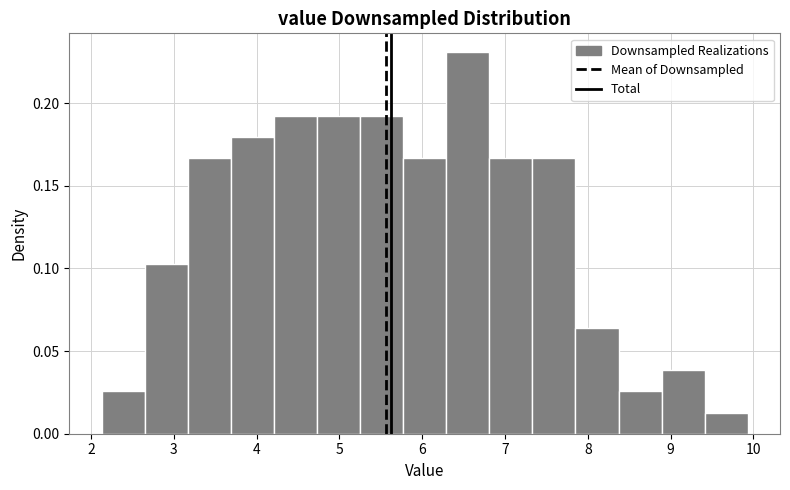

Which range on the x-axis has the tallest bar?

6.29 to 6.81